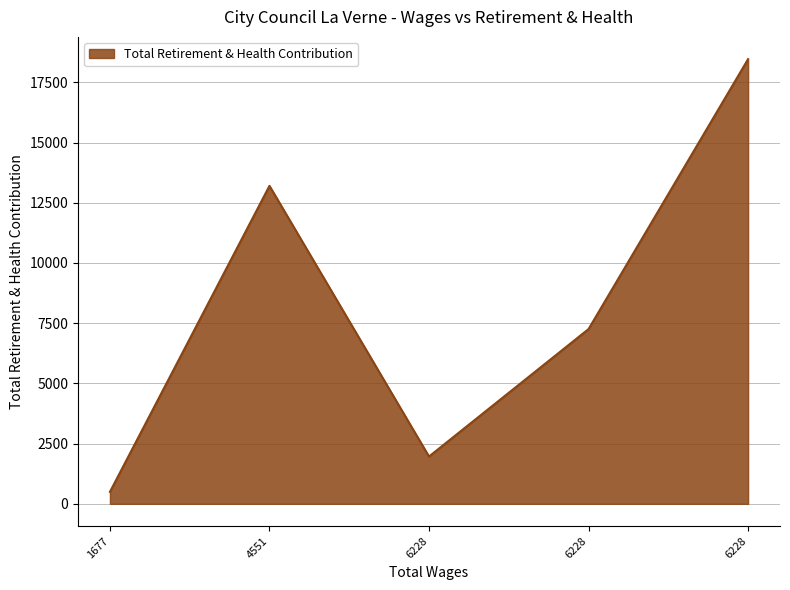

Does the chart have visible grid lines?

Yes